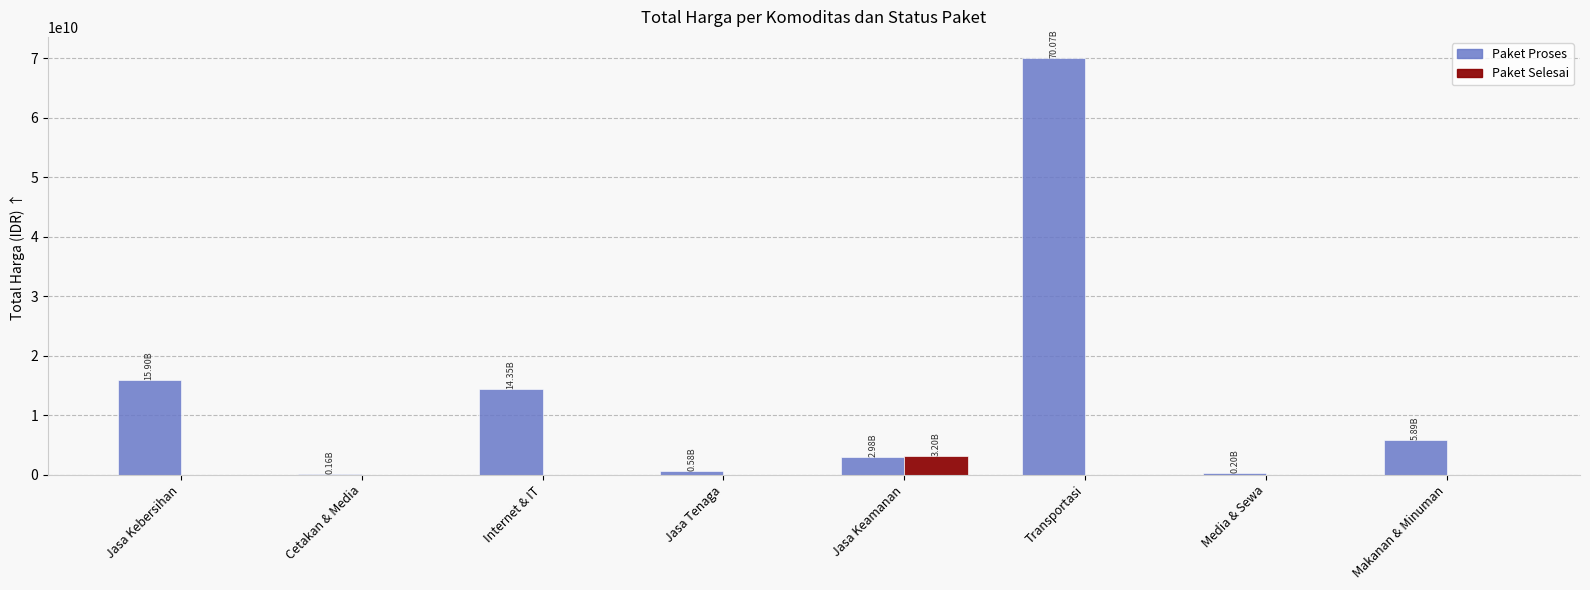

What is the average value of the Paket Proses series?

13765399912